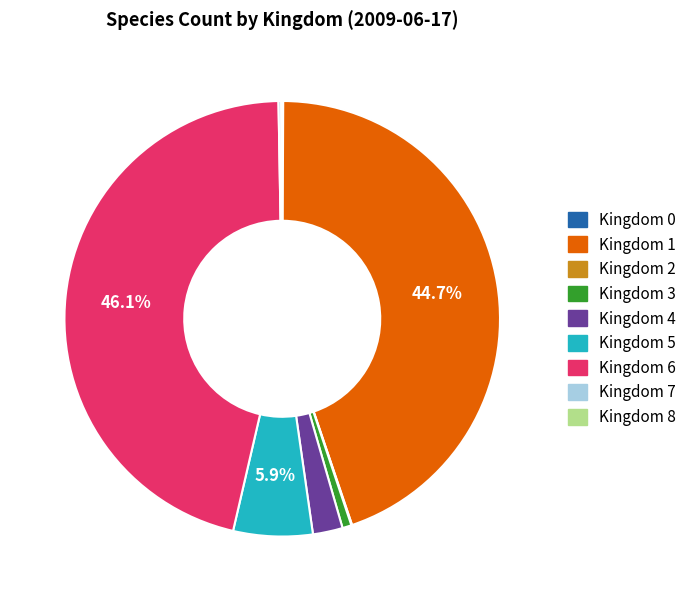

Is there a majority slice in this chart?

No